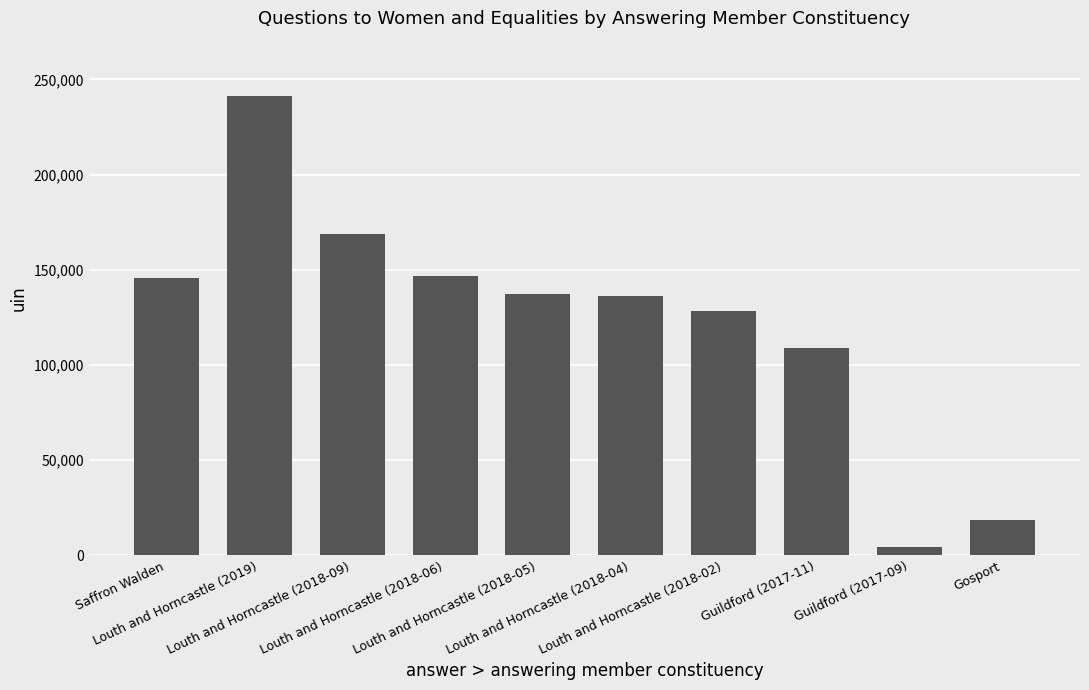

At which label is the value closest to 122884?

Louth and Horncastle (2018-02)